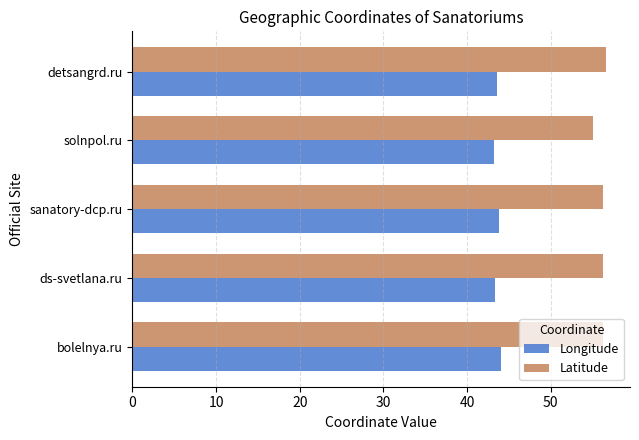

How many categories are shown in the chart?

5